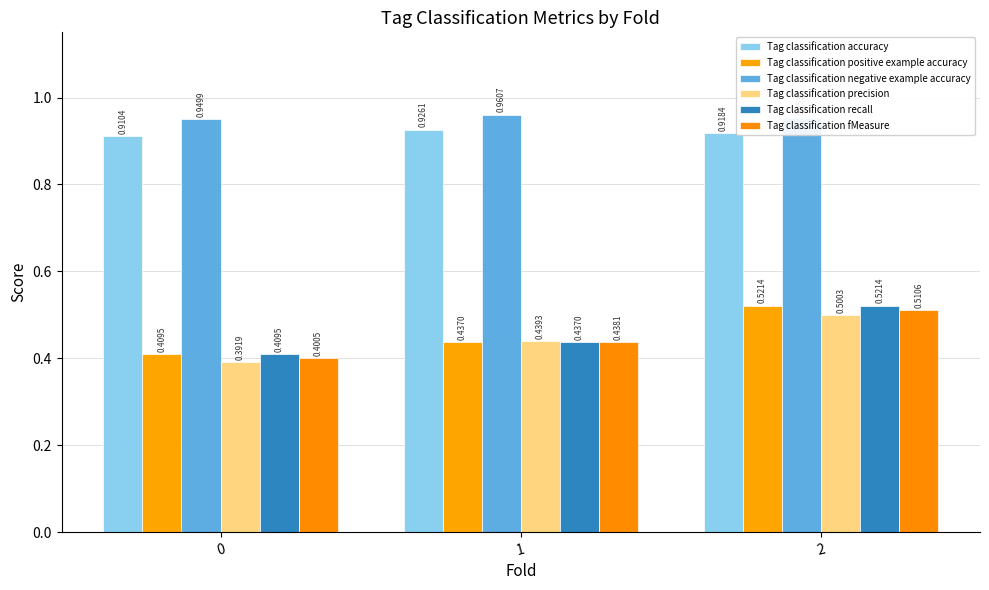

How many data points does each series have?

3